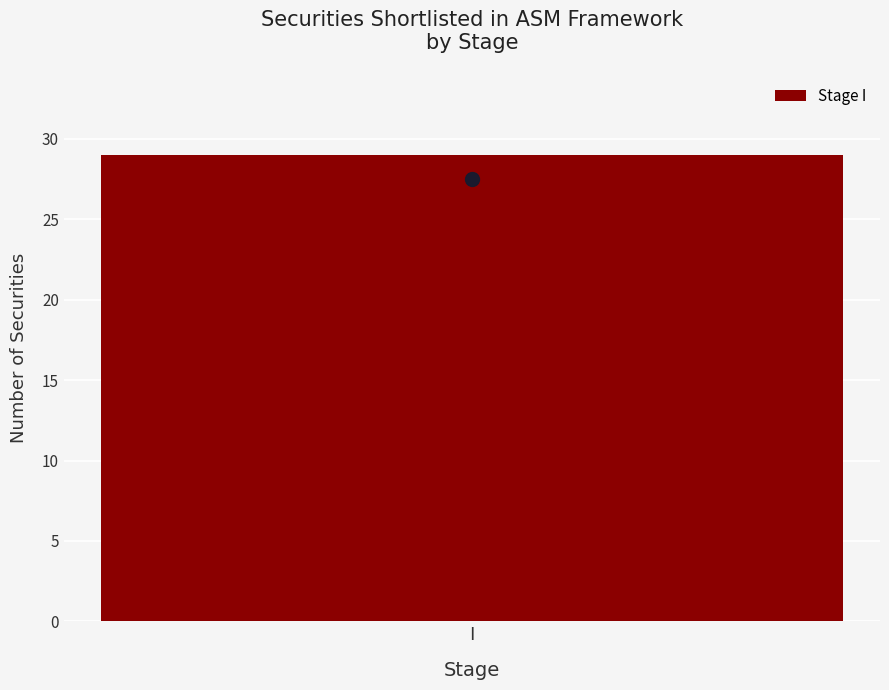

How many distinct data groups are displayed?

1